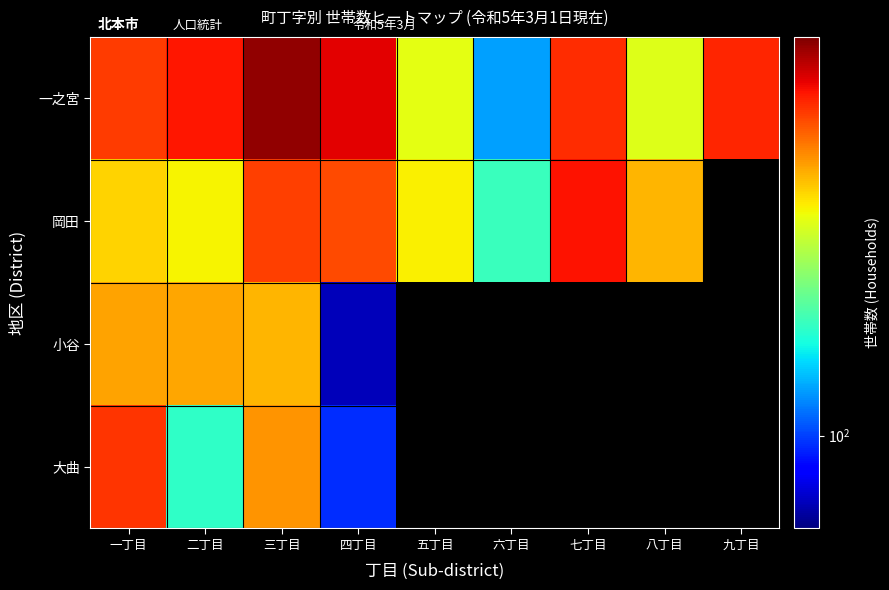

Between 一丁目 and 四丁目, which is larger?

四丁目